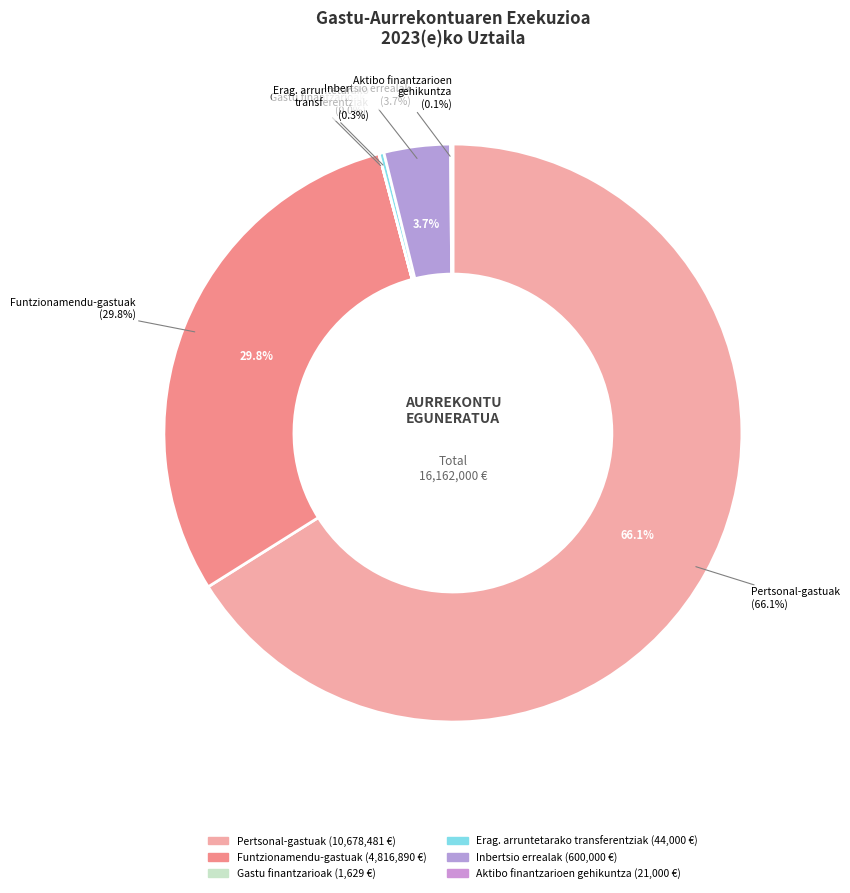

Which slice is the smallest?

Gastu finantzarioak